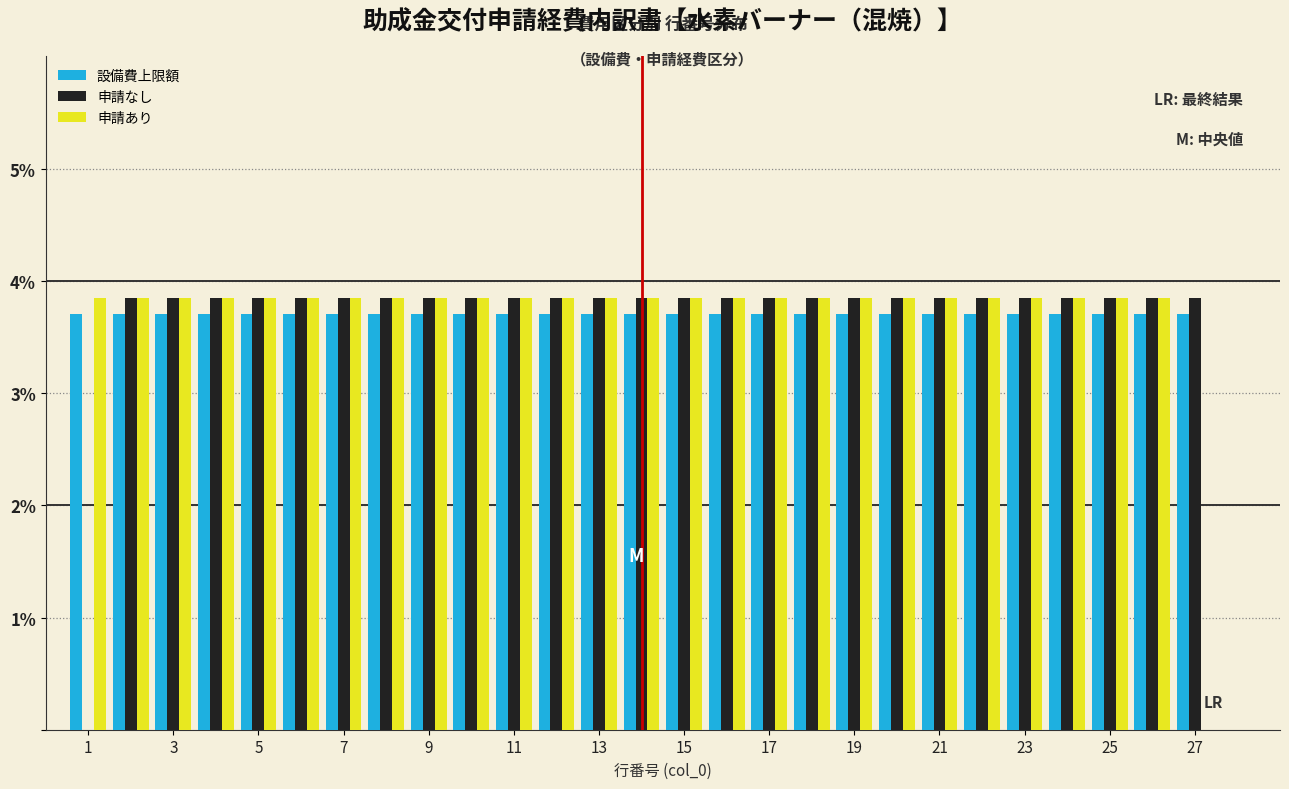

Reading left to right, list every range on the x-axis with the height of the bar of each series over it. Neither the bar edges nor the heights are printed on the chart, so give them approximately, as read against the axes.

0.5 to 1.5: 設備費上限額=3.7	申請なし=0	申請あり=3.8
1.5 to 2.5: 設備費上限額=3.7	申請なし=3.8	申請あり=3.8
2.5 to 3.5: 設備費上限額=3.7	申請なし=3.8	申請あり=3.8
3.5 to 4.5: 設備費上限額=3.7	申請なし=3.8	申請あり=3.8
4.5 to 5.5: 設備費上限額=3.7	申請なし=3.8	申請あり=3.8
5.5 to 6.5: 設備費上限額=3.7	申請なし=3.8	申請あり=3.8
6.5 to 7.5: 設備費上限額=3.7	申請なし=3.8	申請あり=3.8
7.5 to 8.5: 設備費上限額=3.7	申請なし=3.8	申請あり=3.8
8.5 to 9.5: 設備費上限額=3.7	申請なし=3.8	申請あり=3.8
9.5 to 10.5: 設備費上限額=3.7	申請なし=3.8	申請あり=3.8
10.5 to 11.5: 設備費上限額=3.7	申請なし=3.8	申請あり=3.8
11.5 to 12.5: 設備費上限額=3.7	申請なし=3.8	申請あり=3.8
12.5 to 13.5: 設備費上限額=3.7	申請なし=3.8	申請あり=3.8
13.5 to 14.5: 設備費上限額=3.7	申請なし=3.8	申請あり=3.8
14.5 to 15.5: 設備費上限額=3.7	申請なし=3.8	申請あり=3.8
15.5 to 16.5: 設備費上限額=3.7	申請なし=3.8	申請あり=3.8
16.5 to 17.5: 設備費上限額=3.7	申請なし=3.8	申請あり=3.8
17.5 to 18.5: 設備費上限額=3.7	申請なし=3.8	申請あり=3.8
18.5 to 19.5: 設備費上限額=3.7	申請なし=3.8	申請あり=3.8
19.5 to 20.5: 設備費上限額=3.7	申請なし=3.8	申請あり=3.8
20.5 to 21.5: 設備費上限額=3.7	申請なし=3.8	申請あり=3.8
21.5 to 22.5: 設備費上限額=3.7	申請なし=3.8	申請あり=3.8
22.5 to 23.5: 設備費上限額=3.7	申請なし=3.8	申請あり=3.8
23.5 to 24.5: 設備費上限額=3.7	申請なし=3.8	申請あり=3.8
24.5 to 25.5: 設備費上限額=3.7	申請なし=3.8	申請あり=3.8
25.5 to 26.5: 設備費上限額=3.7	申請なし=3.8	申請あり=3.8
26.5 to 27.5: 設備費上限額=3.7	申請なし=3.8	申請あり=0